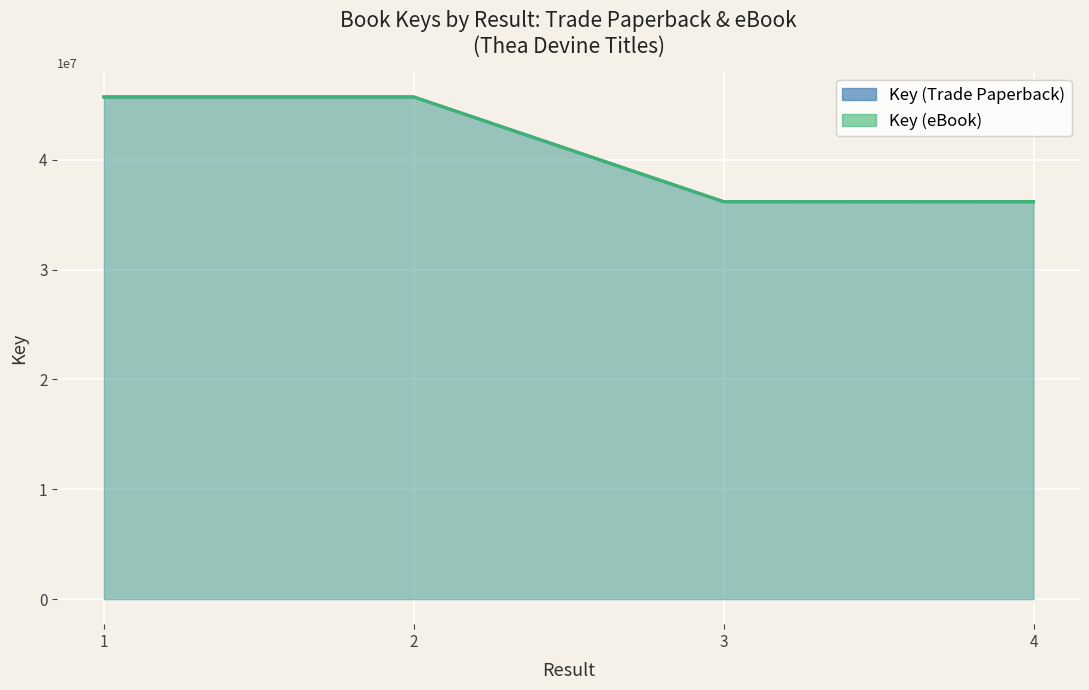

What is the total value across all series at 3?

72368668